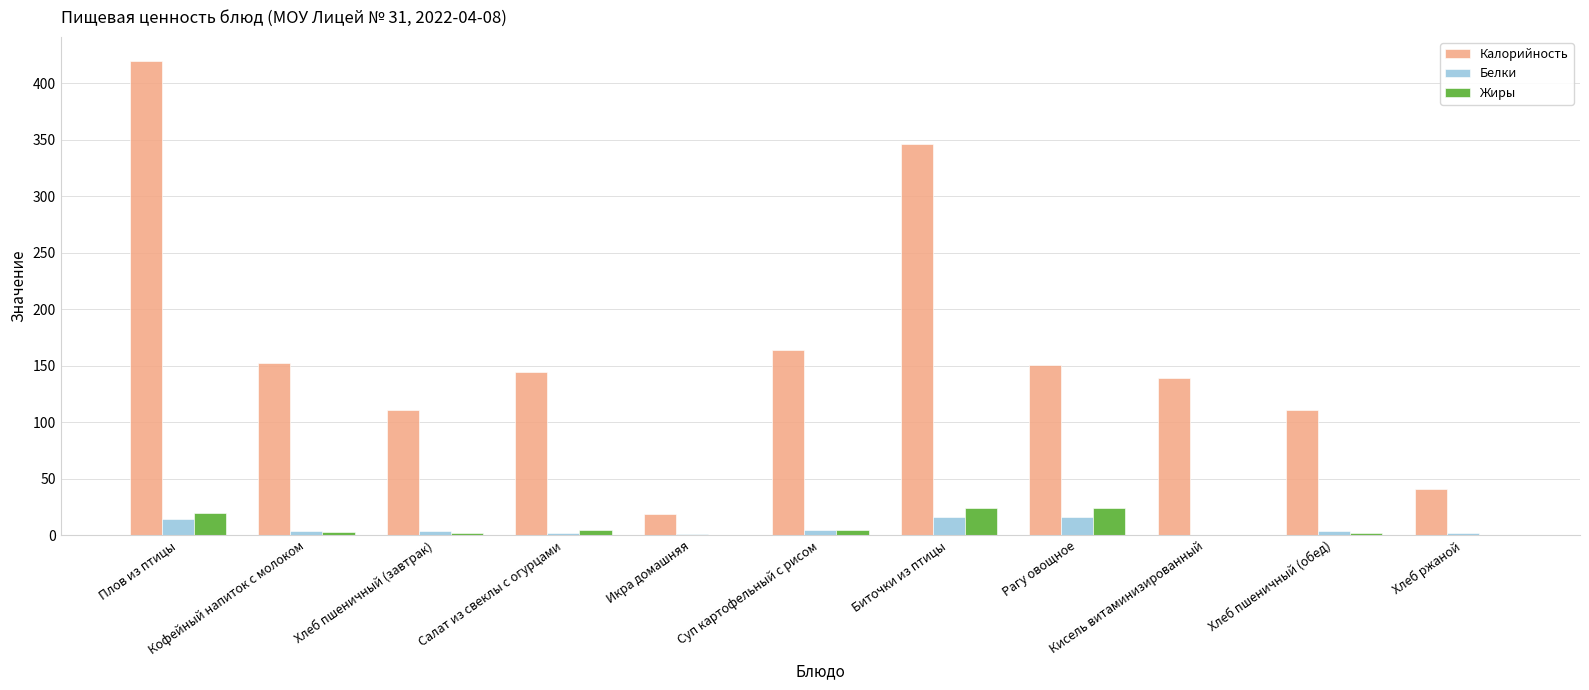

What is the difference between the Калорийность values at Биточки из птицы and Рагу овощное?

195